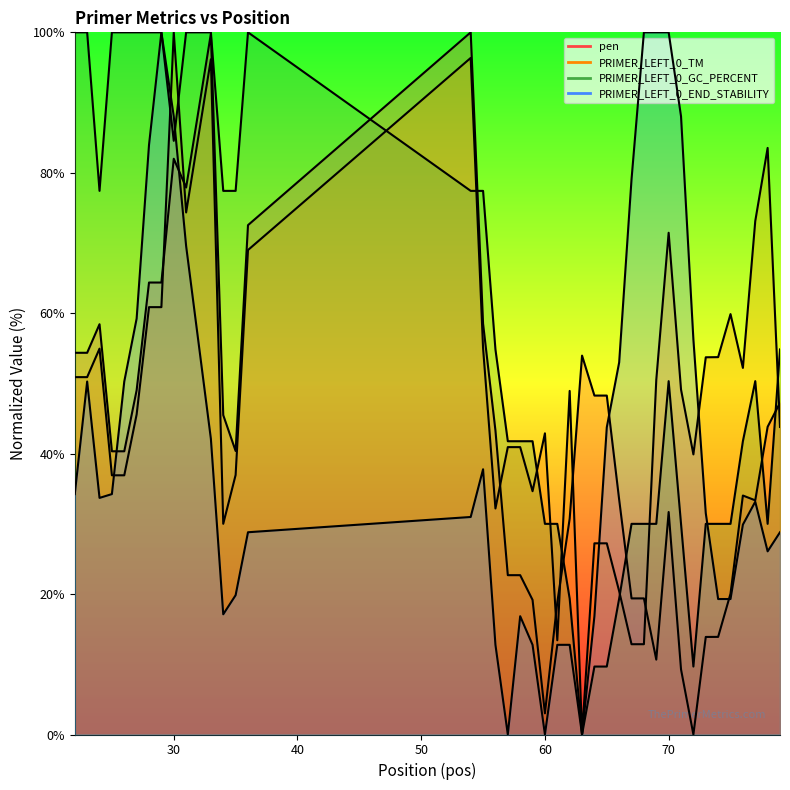

Where does the PRIMER_LEFT_0_GC_PERCENT series first go above 50?

22